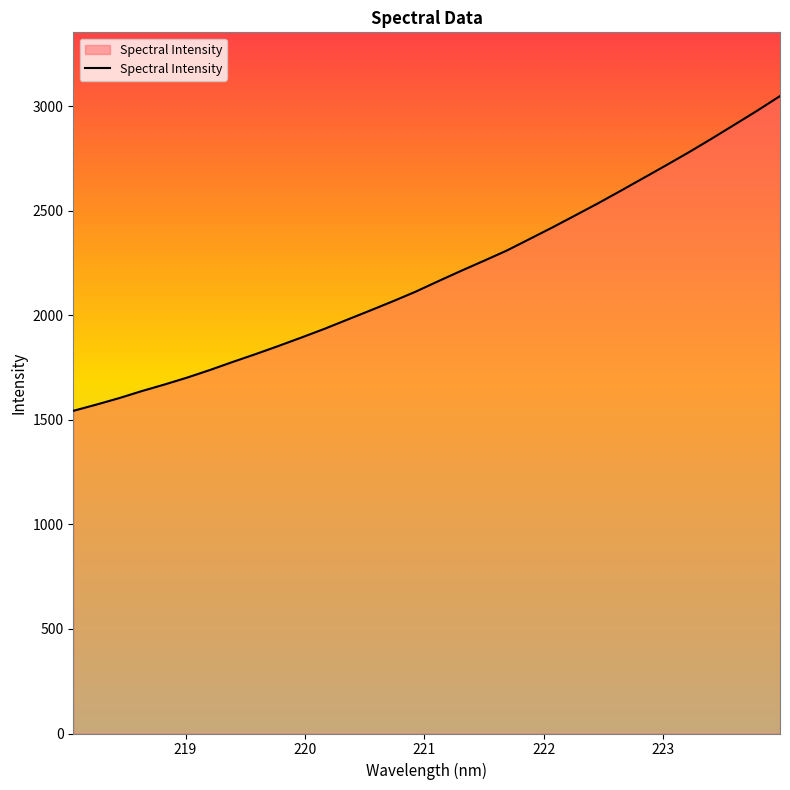

What is the smallest value displayed?

1543.7